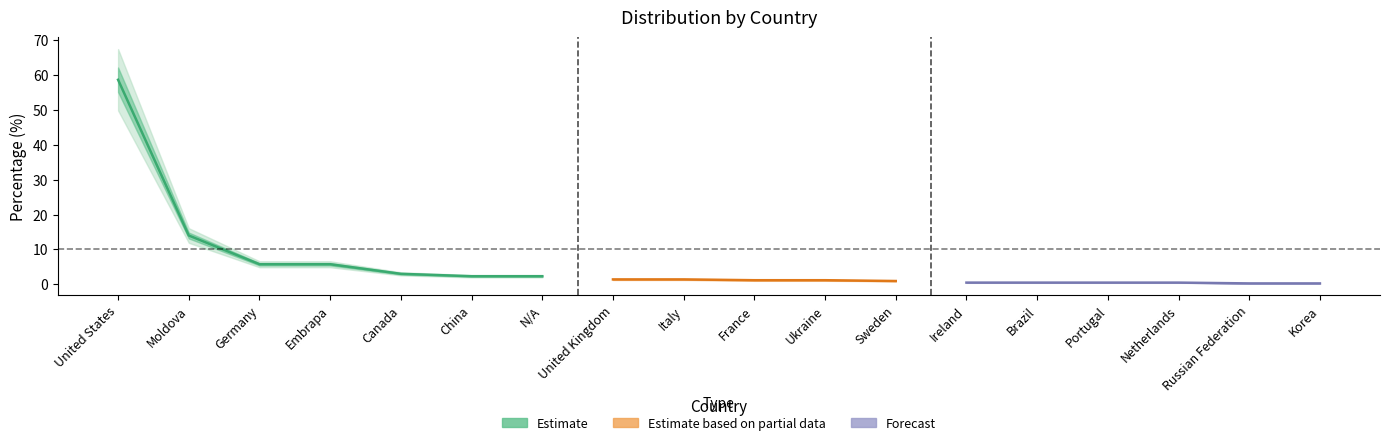

What is the label of the 4th point from the left?

Embrapa